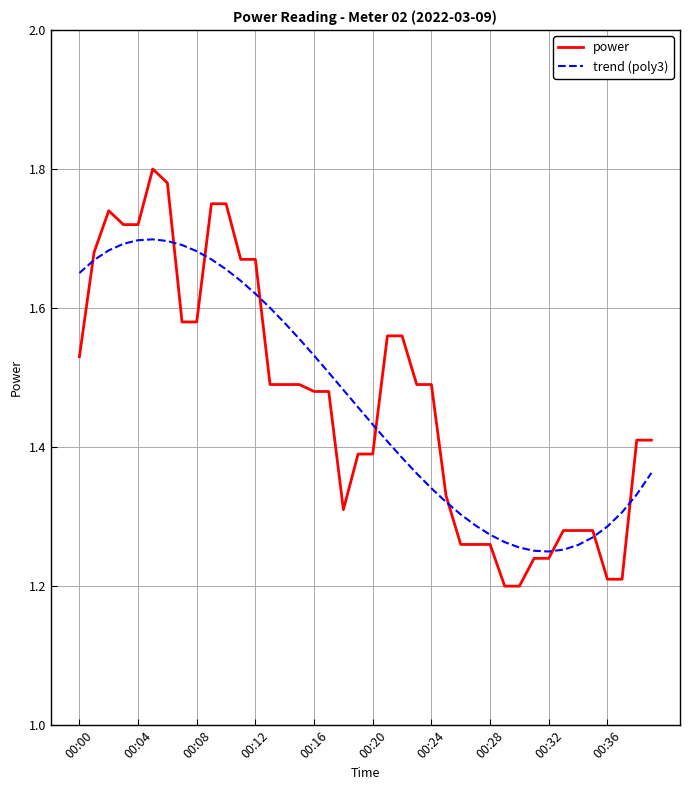

Which series has the widest spread of values?

power